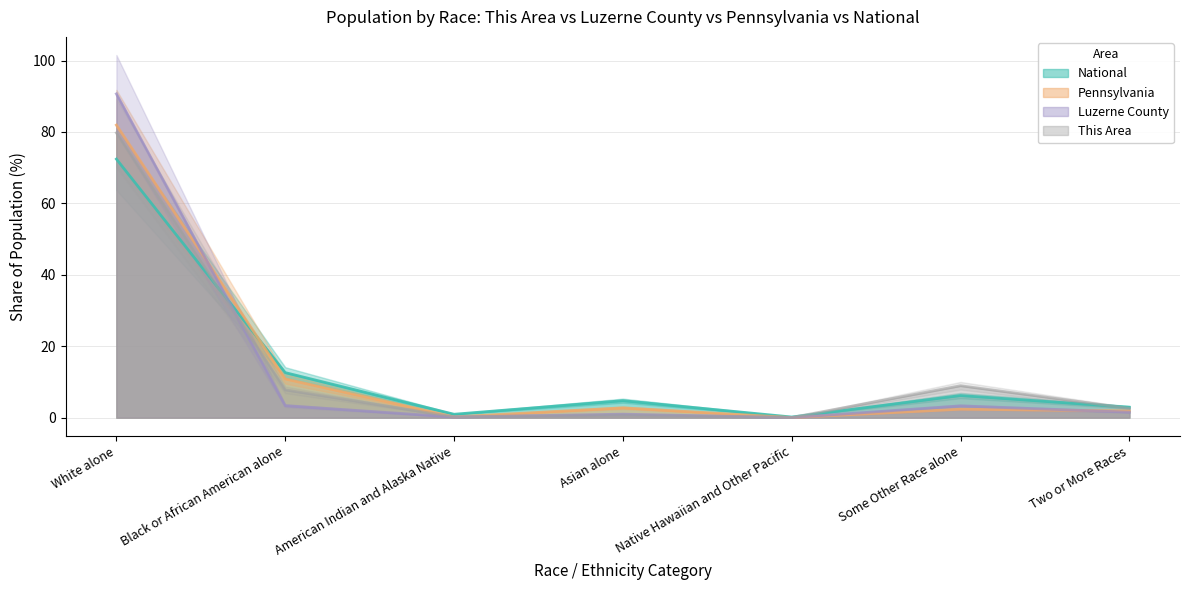

What is the difference between the maximum and minimum values in the Pennsylvania series?

81.9